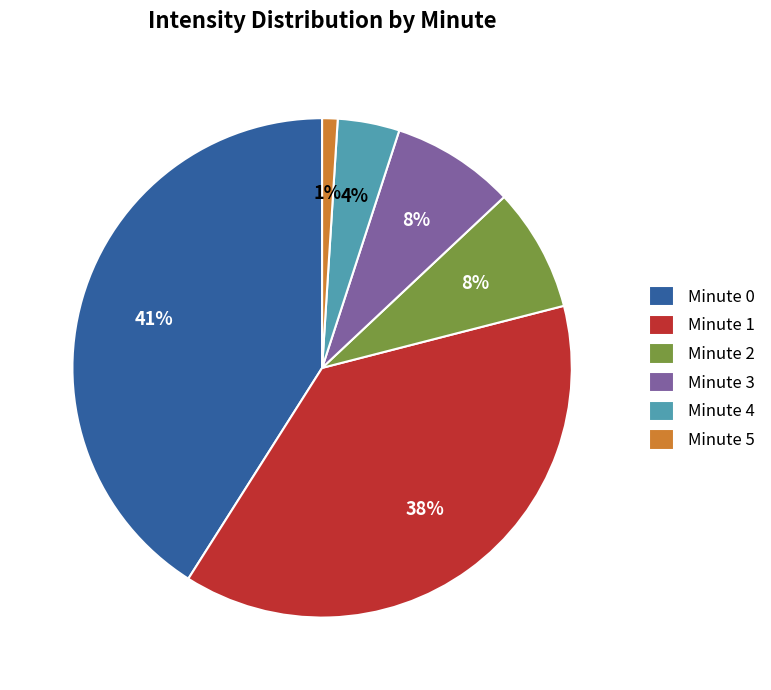

True or false: Minute 1 accounts for 24% of the total.

False